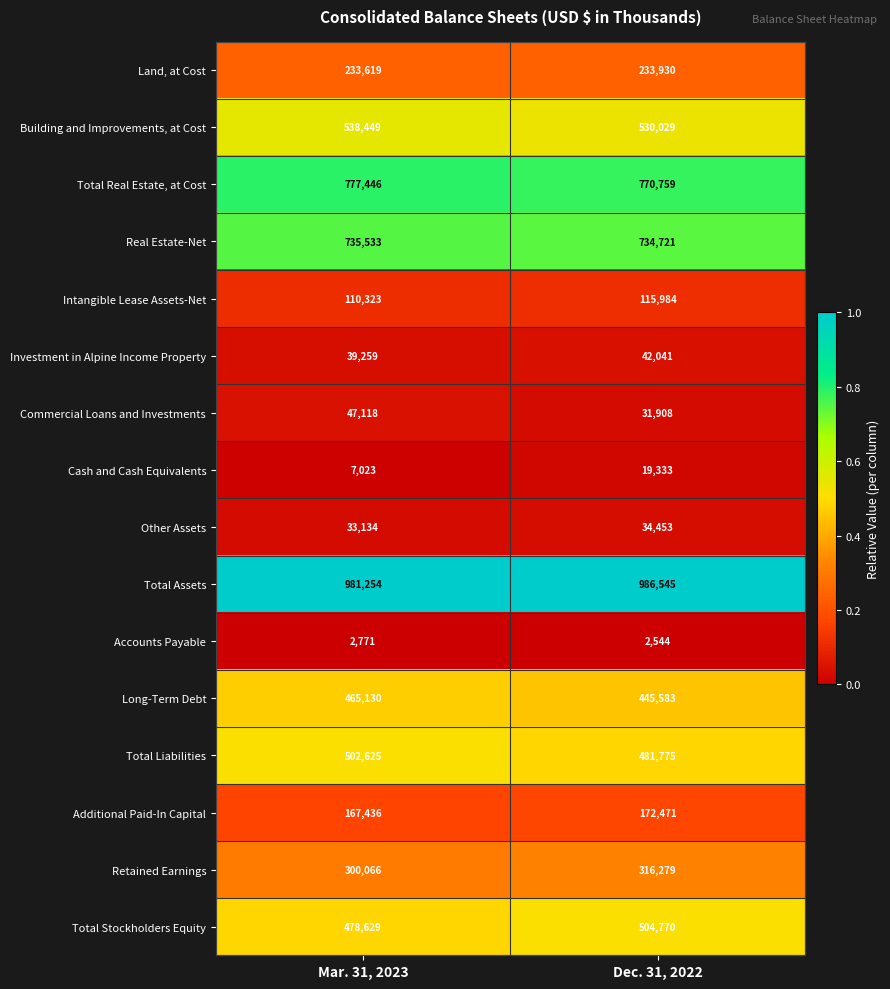

The value of Building and Improvements, at Cost at Mar. 31, 2023 is 371864. True or false?

False